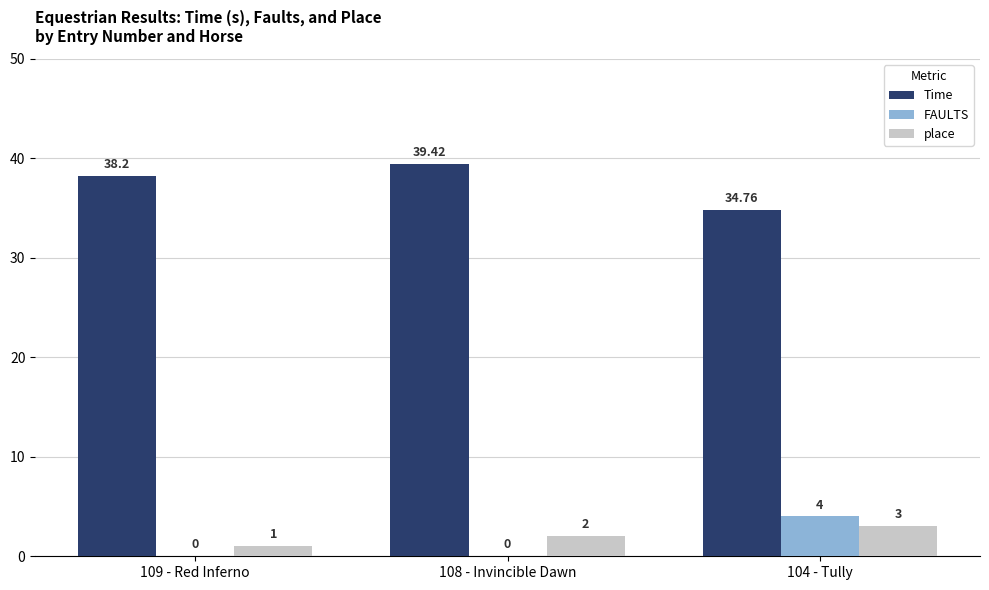

What is the total value across all series at 104 - Tully?

41.8